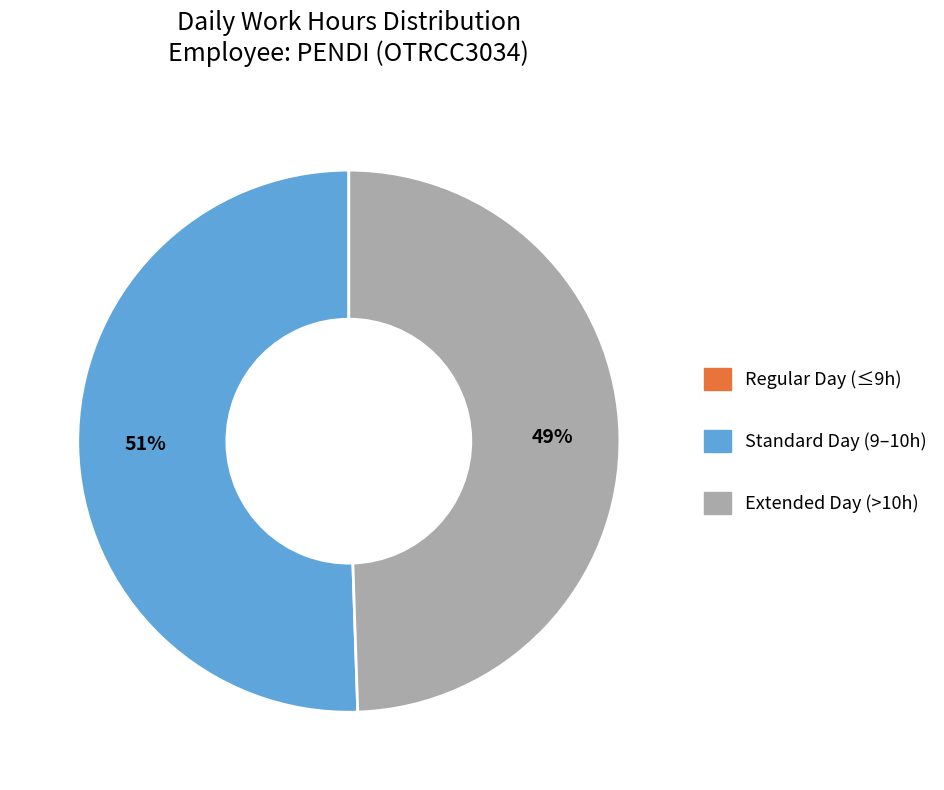

Is there any slice that represents more than half of the pie?

Yes